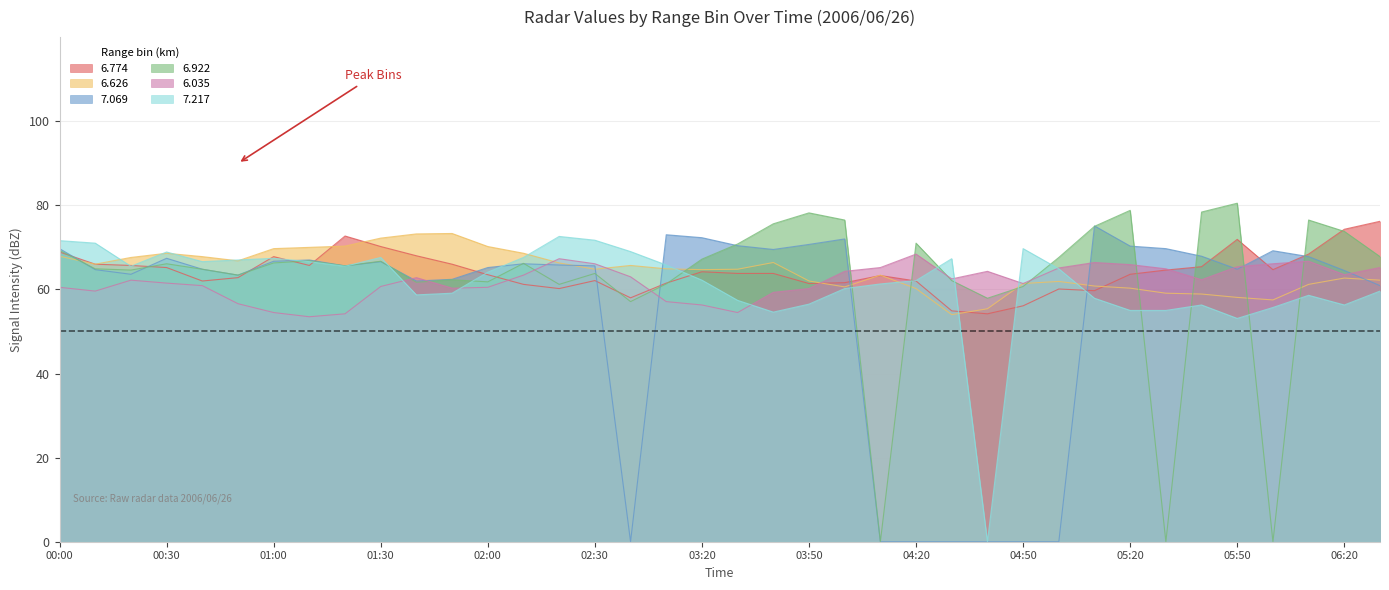

At how many categories does at least one series exceed 19?

38